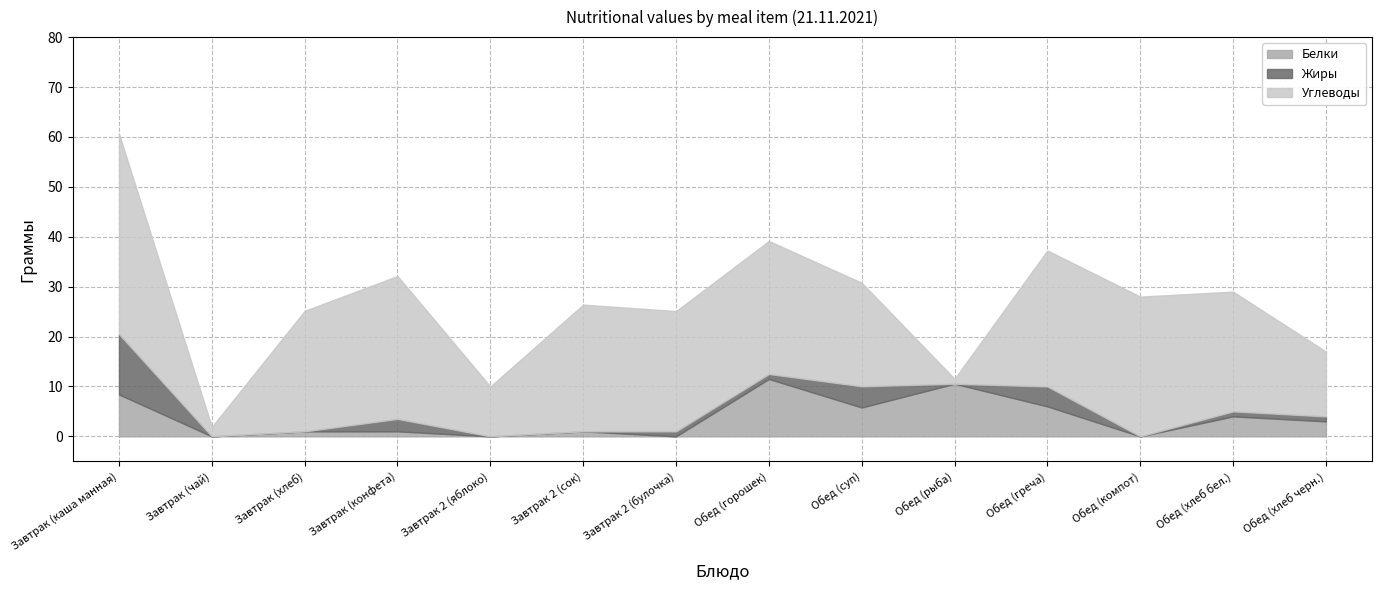

Where do Углеводы and Белки first cross each other?

Обед (суп) and Обед (рыба)